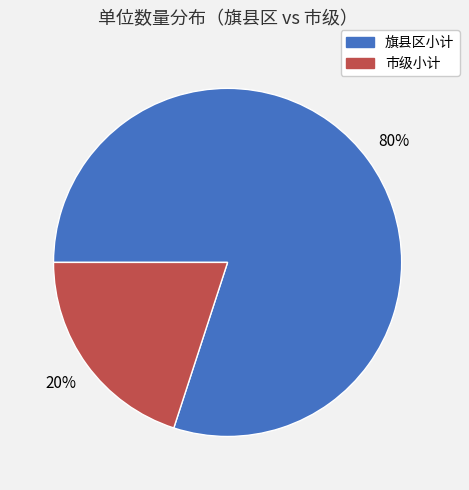

Combined, do 市级小计 and 旗县区小计 account for over 50%?

Yes